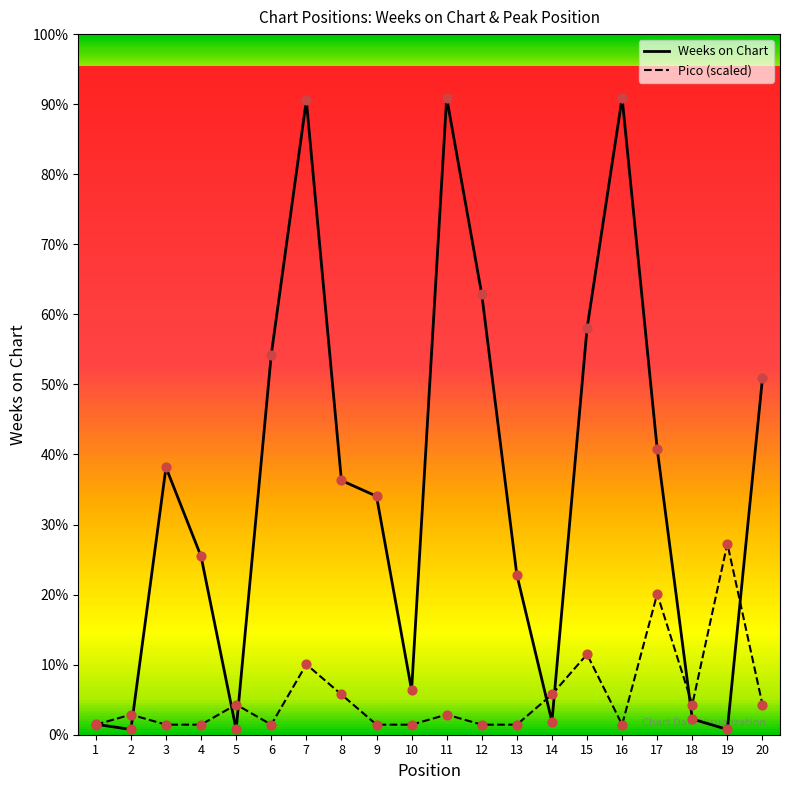

What are all the series names shown in the legend?

Weeks on Chart, Pico (scaled)